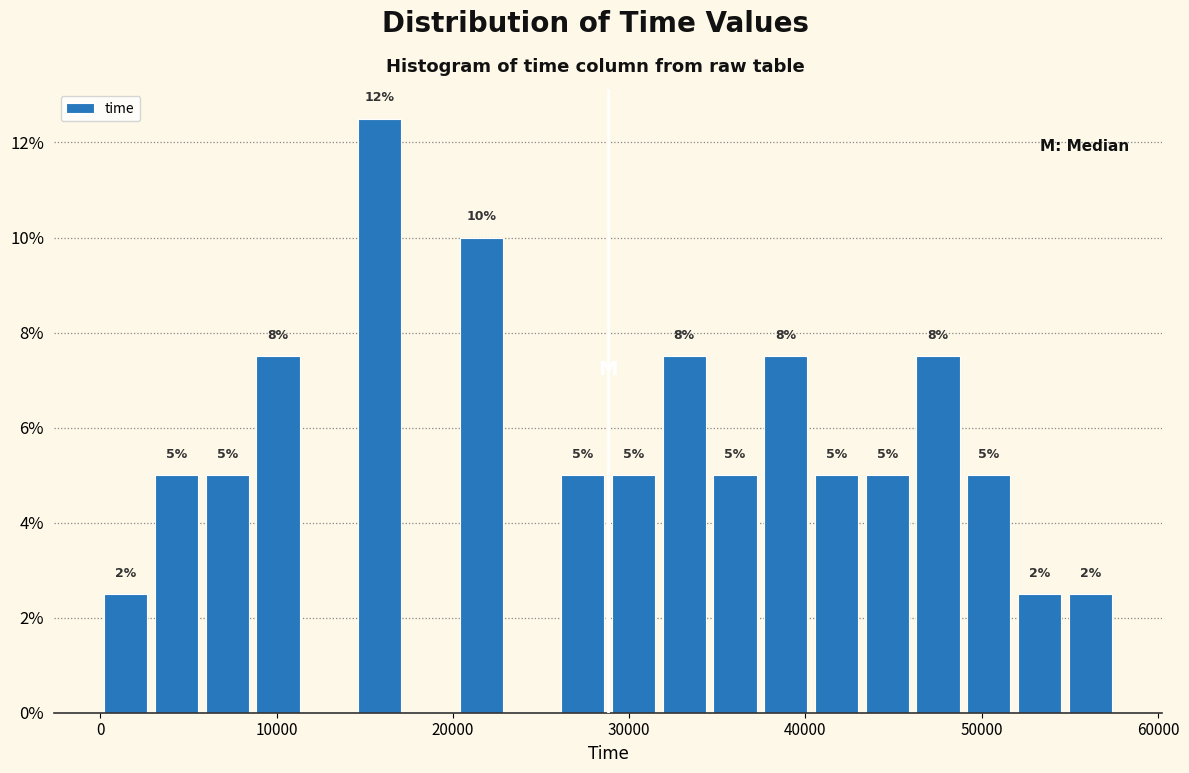

Around what value on the x-axis is the tallest bar? Give the approximate position of its centre, as read against the axis.

16000